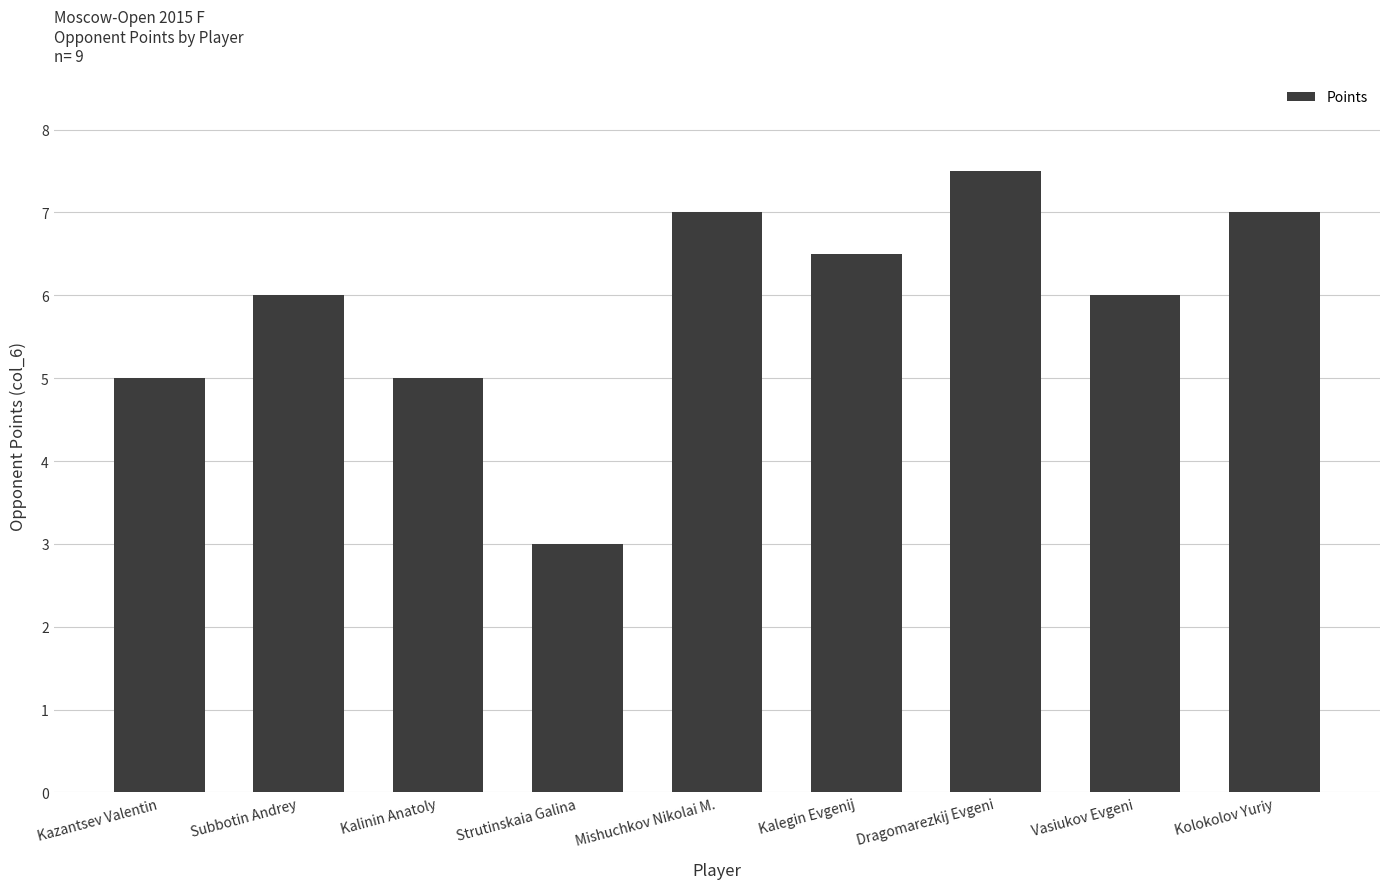

Read the value at Vasiukov Evgeni.

6.0